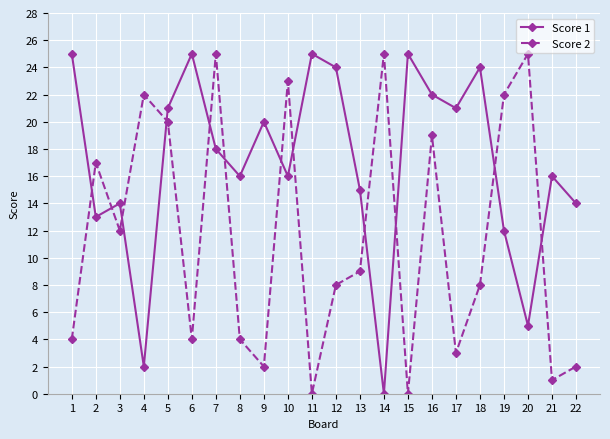

At 7, list the series in order from largest to smallest.

Score 2, Score 1